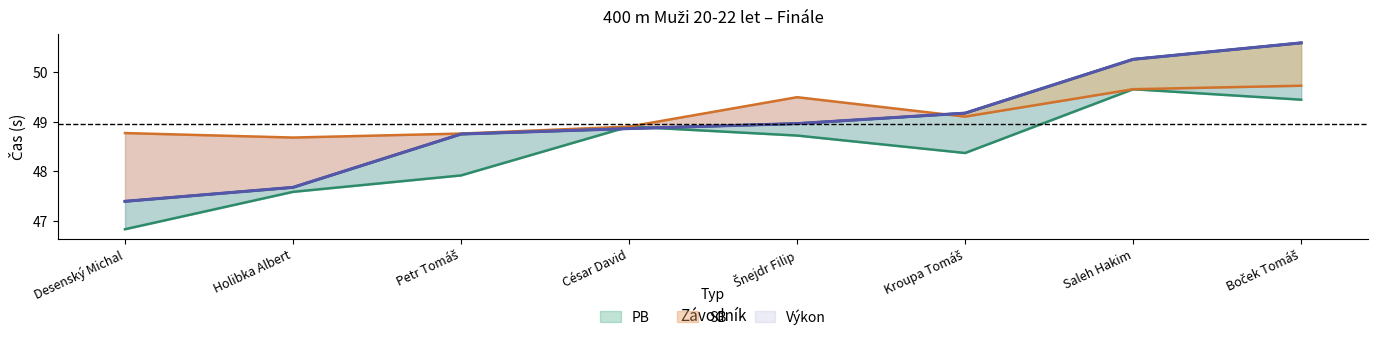

Rank the series by their average value, from lowest to highest.

PB, Výkon, SB